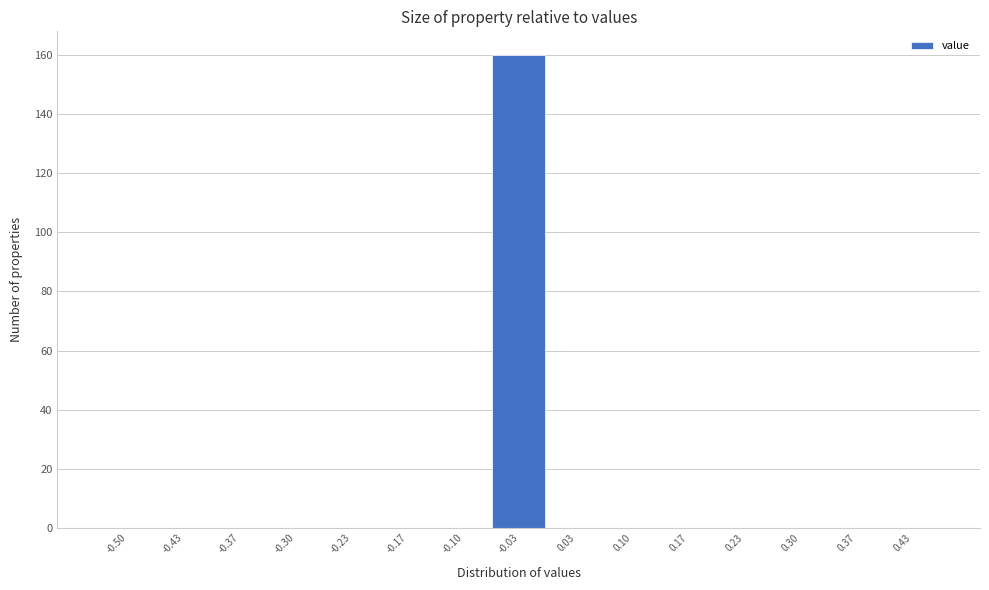

Reading left to right, extract all data points from this chart.

-0.50=0	-0.43=0	-0.37=0	-0.30=0	-0.23=0	-0.17=0	-0.10=0	-0.03=160	0.03=0	0.10=0	0.17=0	0.23=0	0.30=0	0.37=0	0.43=0